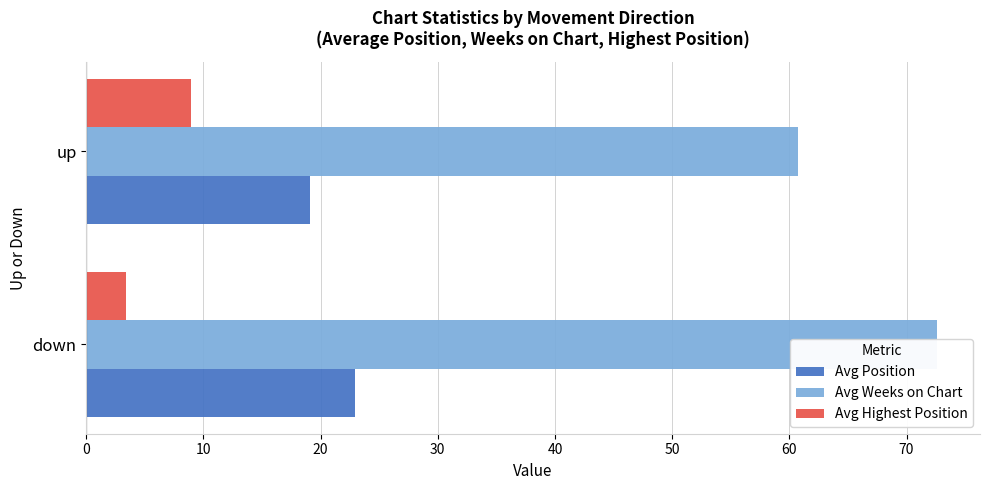

What is the average value of the Avg Weeks on Chart series?

66.7